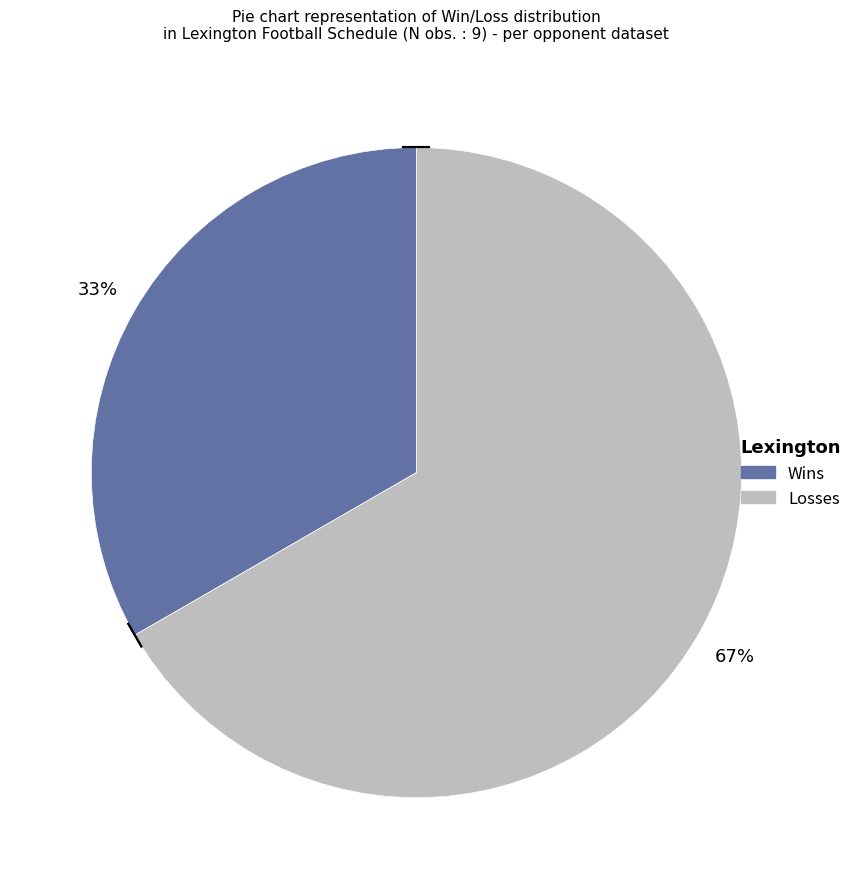

Is there any slice that represents more than half of the pie?

Yes